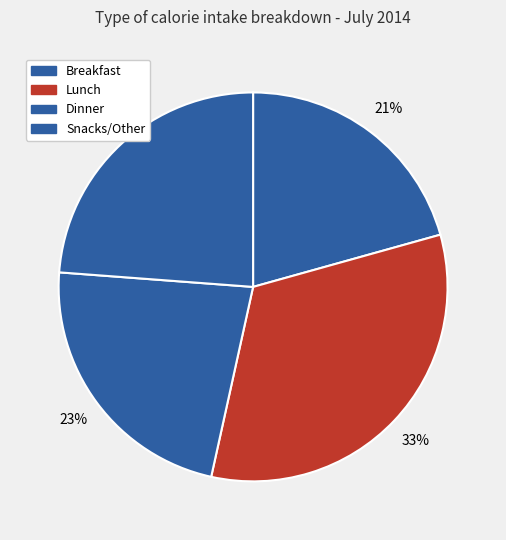

True or false: Snacks/Other accounts for 33% of the total.

False